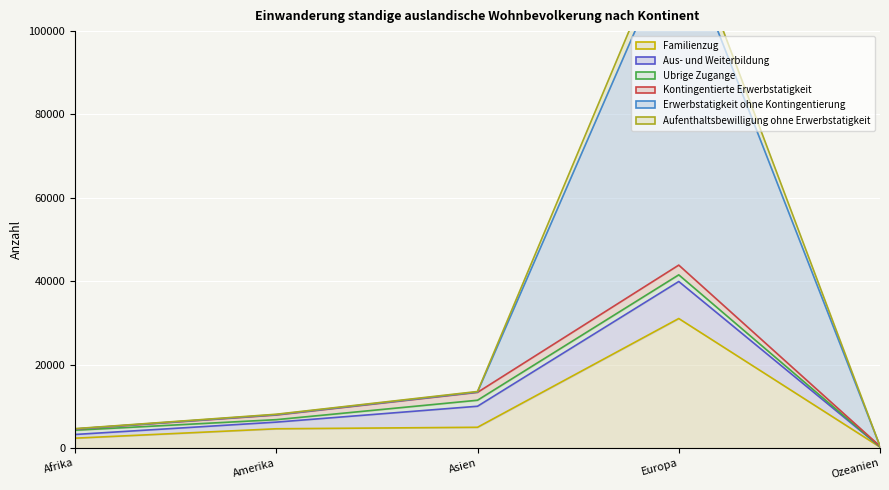

What is the value of the Erwerbstatigkeit ohne Kontingentierung point at the 1st from the left?

4571